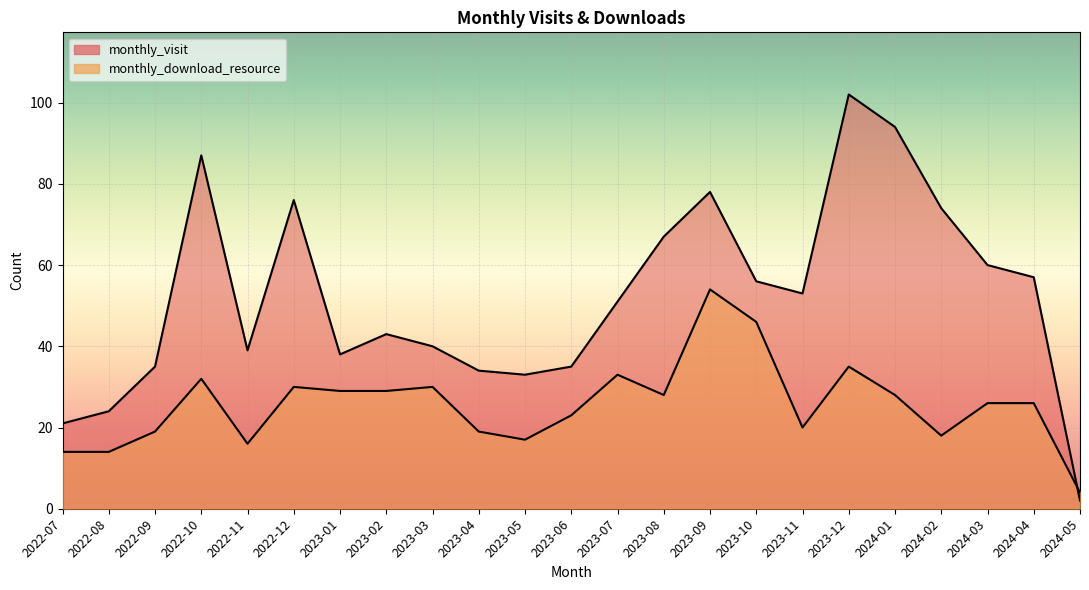

Reading left to right, extract all data points from this chart.

monthly_visit: 2022-07=21	2022-08=24	2022-09=35	2022-10=87	2022-11=39	2022-12=76	2023-01=38	2023-02=43	2023-03=40	2023-04=34	2023-05=33	2023-06=35	2023-07=51	2023-08=67	2023-09=78	2023-10=56	2023-11=53	2023-12=102	2024-01=94	2024-02=74	2024-03=60	2024-04=57	2024-05=2
monthly_download_resource: 2022-07=14	2022-08=14	2022-09=19	2022-10=32	2022-11=16	2022-12=30	2023-01=29	2023-02=29	2023-03=30	2023-04=19	2023-05=17	2023-06=23	2023-07=33	2023-08=28	2023-09=54	2023-10=46	2023-11=20	2023-12=35	2024-01=28	2024-02=18	2024-03=26	2024-04=26	2024-05=4